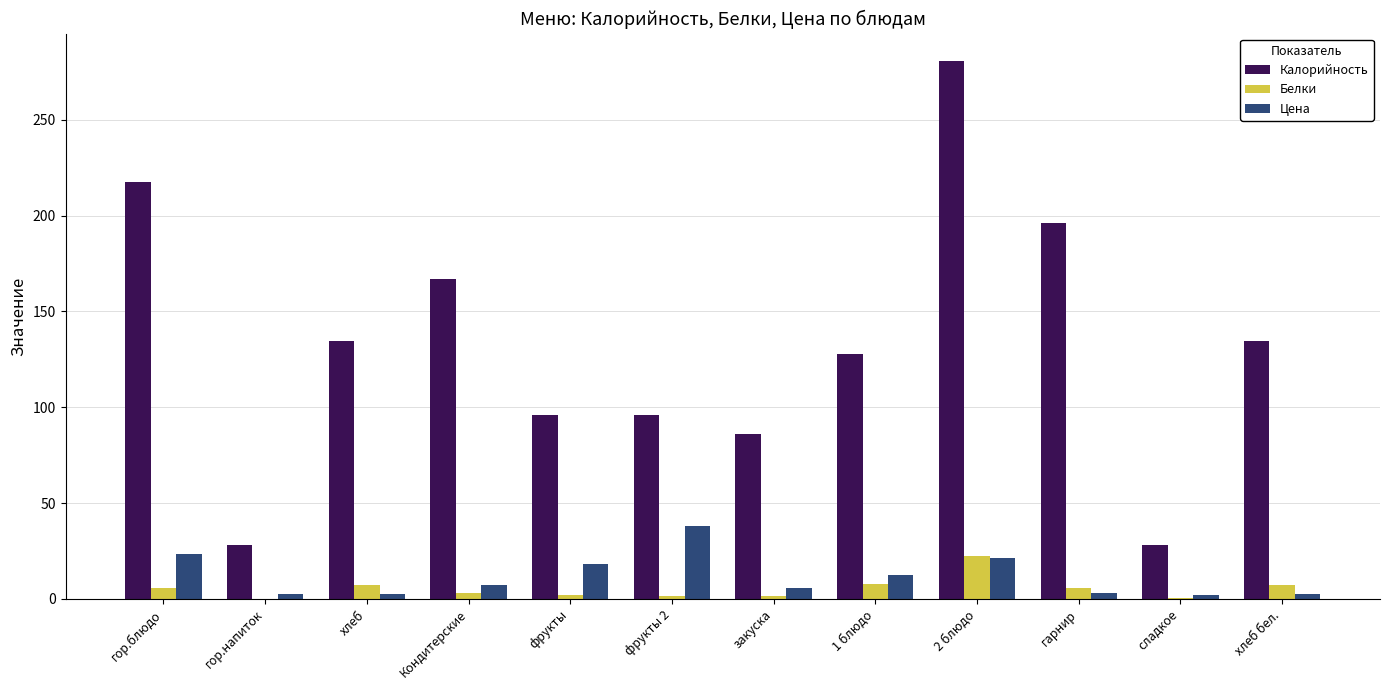

Read the Белки value at сладкое.

0.2